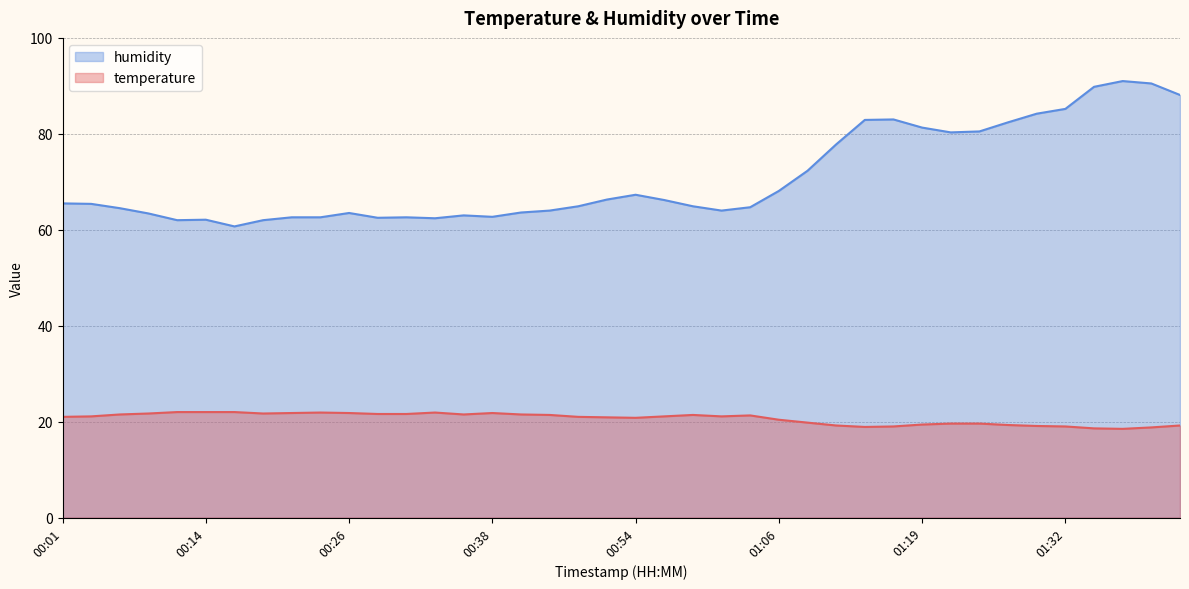

Where is temperature nearest to the value 20?

01:09